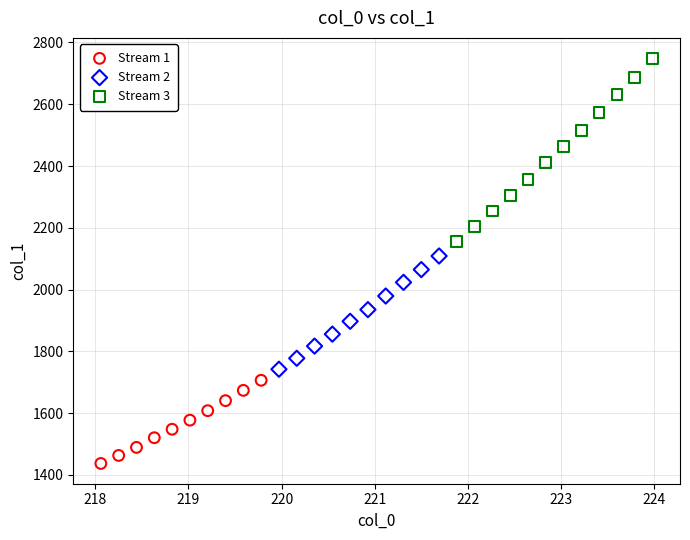

What are all the series names shown in the legend?

Stream 1, Stream 2, Stream 3